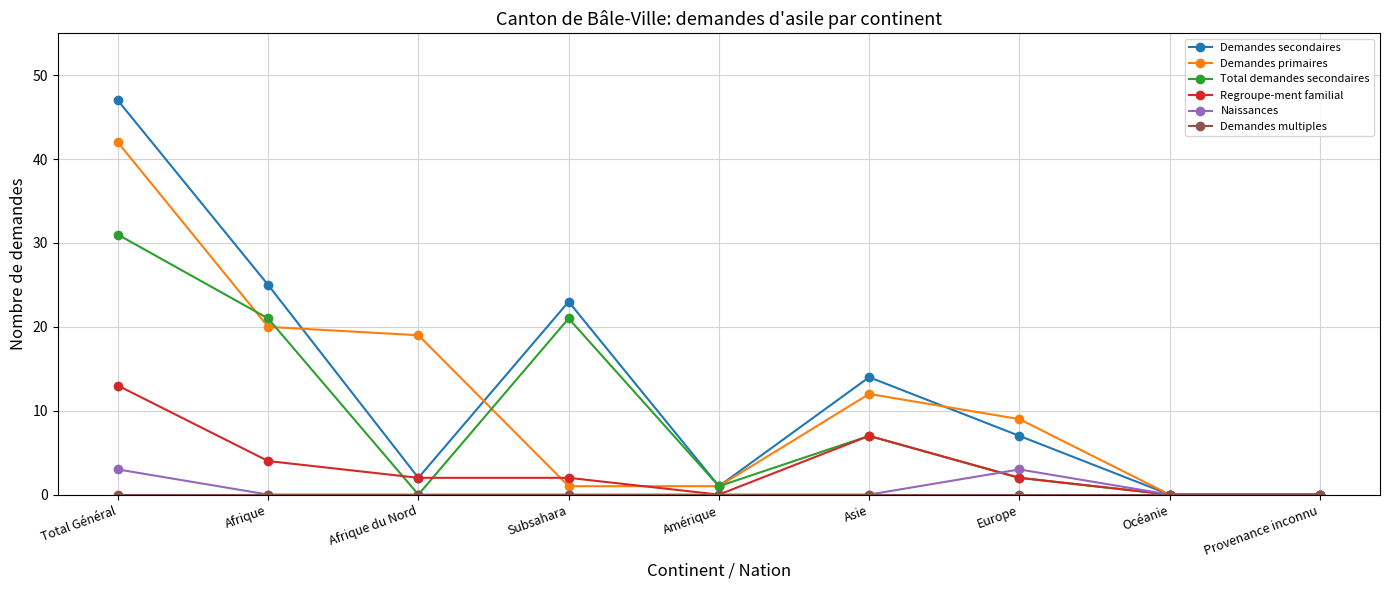

Which category has the highest value across all series?

Total Général